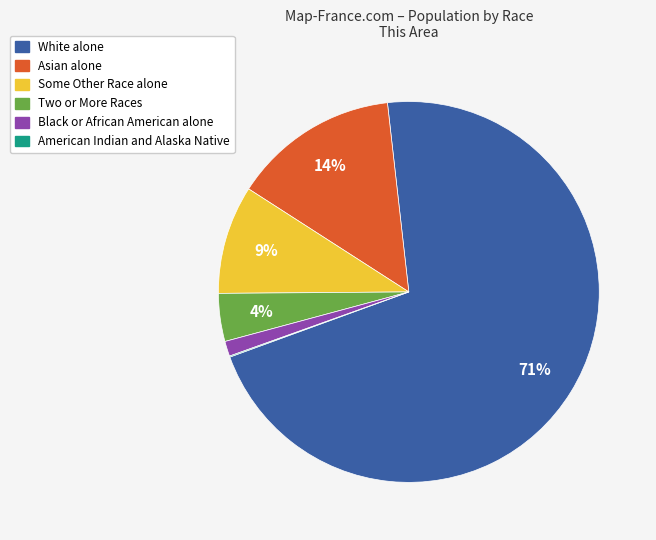

To the nearest percent, what is the average slice percentage?

17%